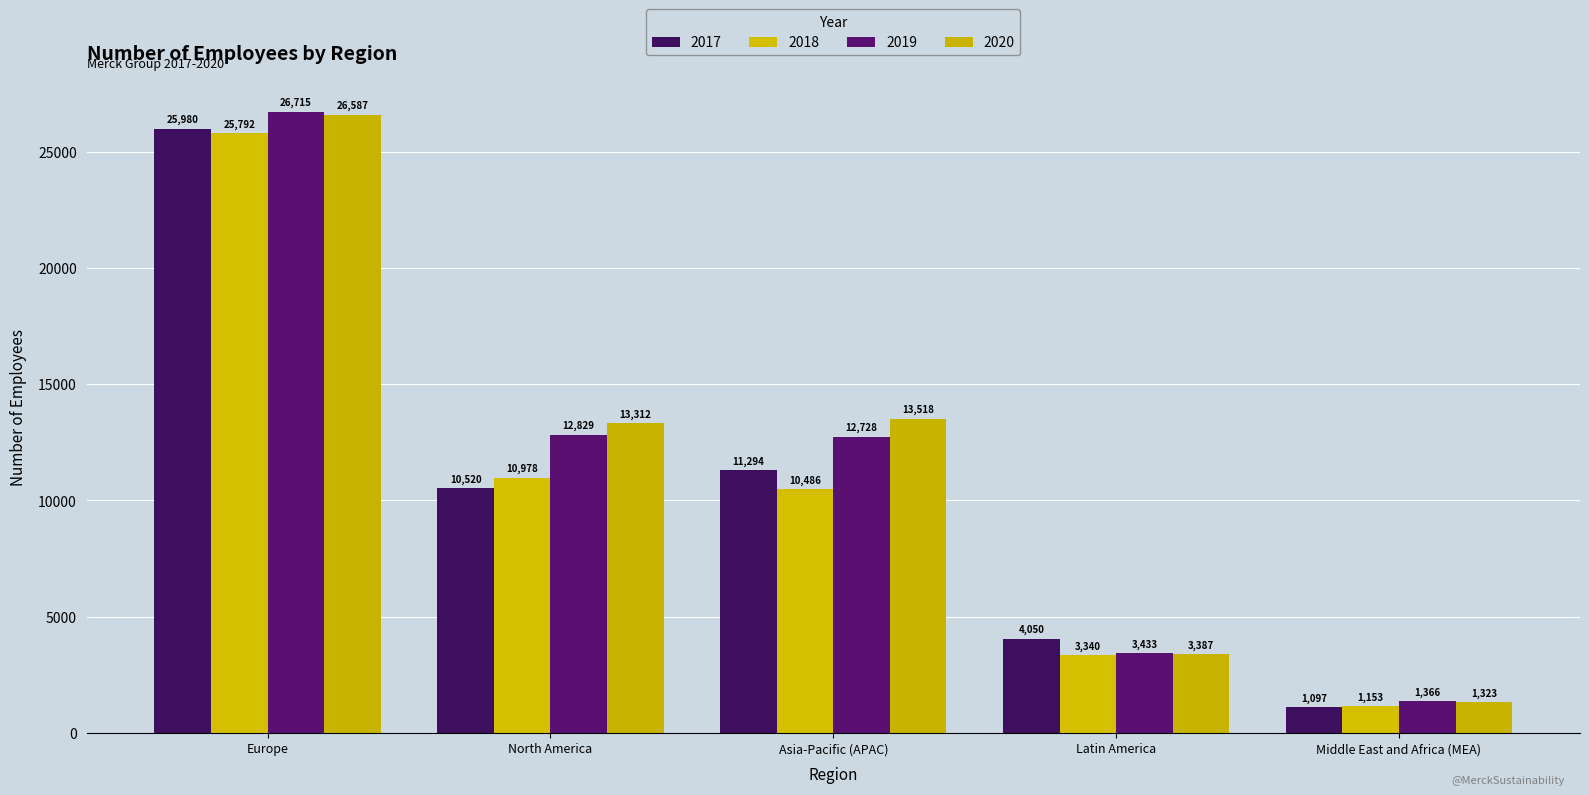

Reading left to right, extract all data points from this chart.

2017: Europe=25980	North America=10520	Asia-Pacific (APAC)=11294	Latin America=4050	Middle East and Africa (MEA)=1097
2018: Europe=25792	North America=10978	Asia-Pacific (APAC)=10486	Latin America=3340	Middle East and Africa (MEA)=1153
2019: Europe=26715	North America=12829	Asia-Pacific (APAC)=12728	Latin America=3433	Middle East and Africa (MEA)=1366
2020: Europe=26587	North America=13312	Asia-Pacific (APAC)=13518	Latin America=3387	Middle East and Africa (MEA)=1323